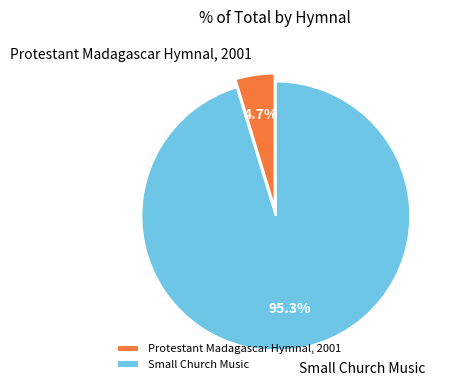

Which slice is the smallest?

Protestant Madagascar Hymnal, 2001